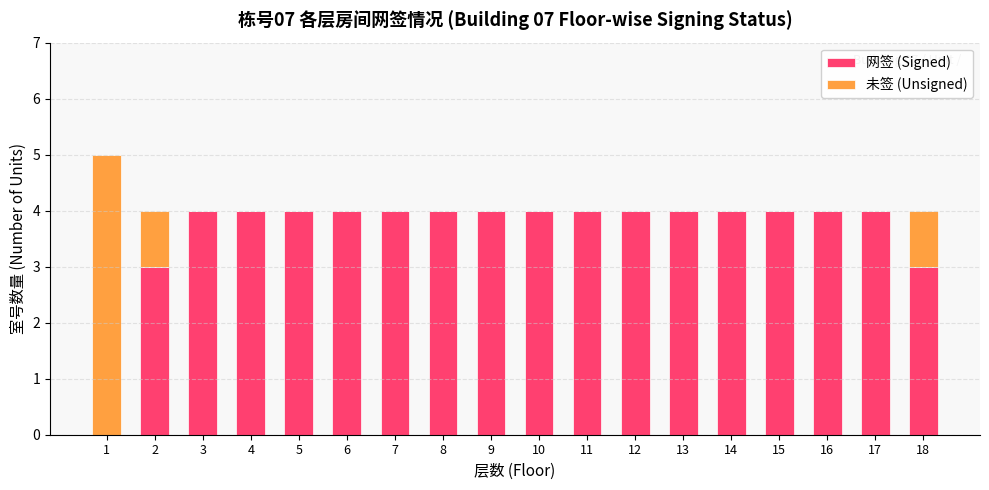

The 网签 (Signed) series shows 7 at 3. True or false?

False